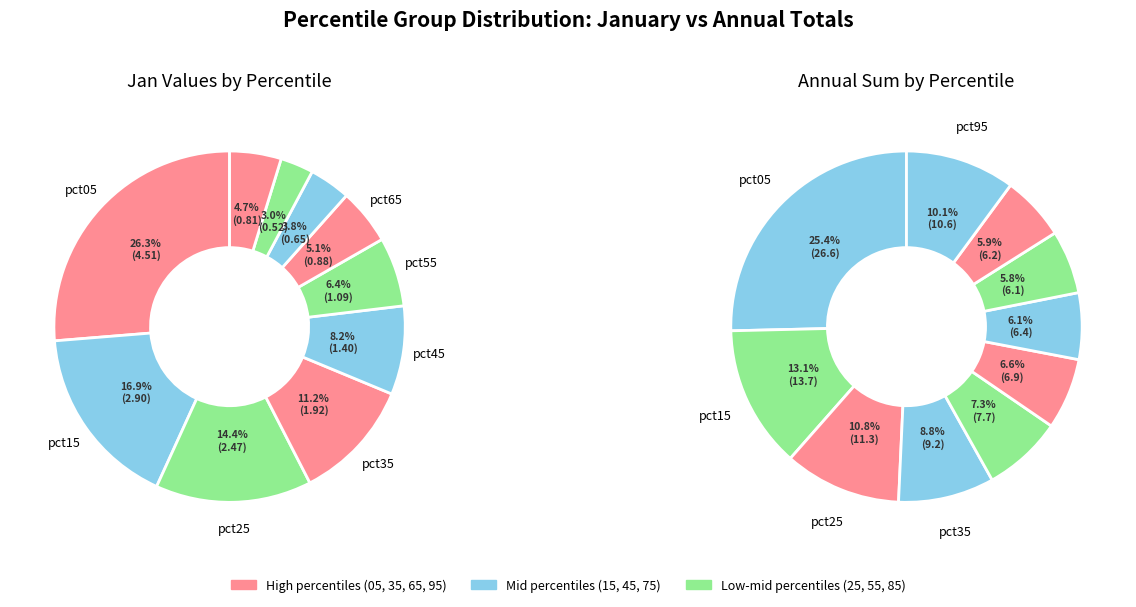

Rank the categories by value from highest to lowest.

pct05, pct15, pct25, pct35, pct45, pct55, pct65, pct95, pct75, pct85